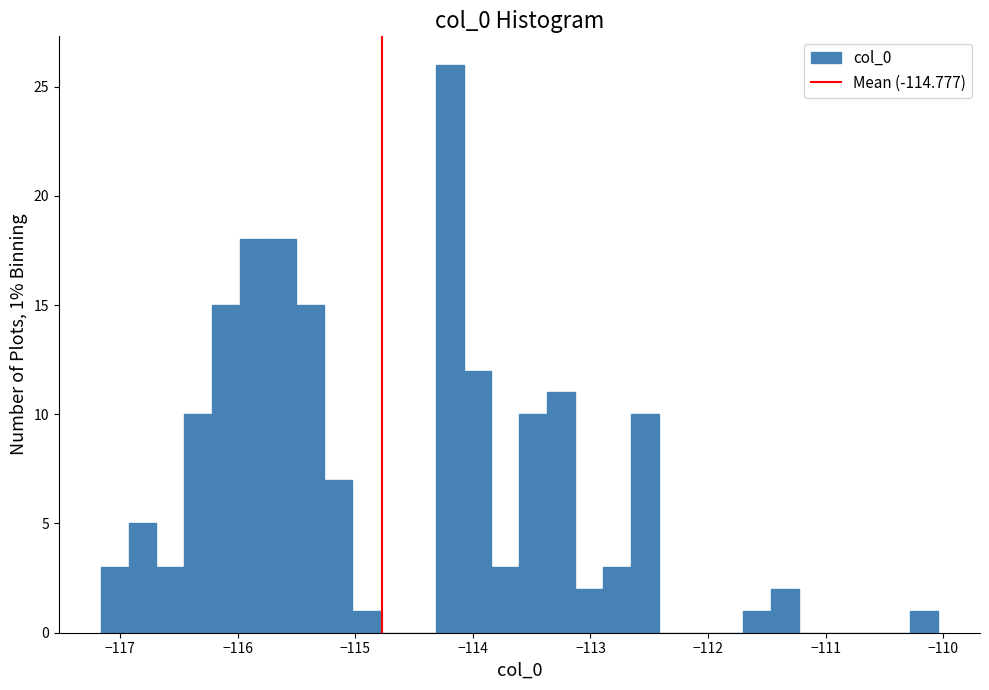

Around what value on the x-axis is the tallest bar? Give the approximate position of its centre, as read against the axis.

-114.2